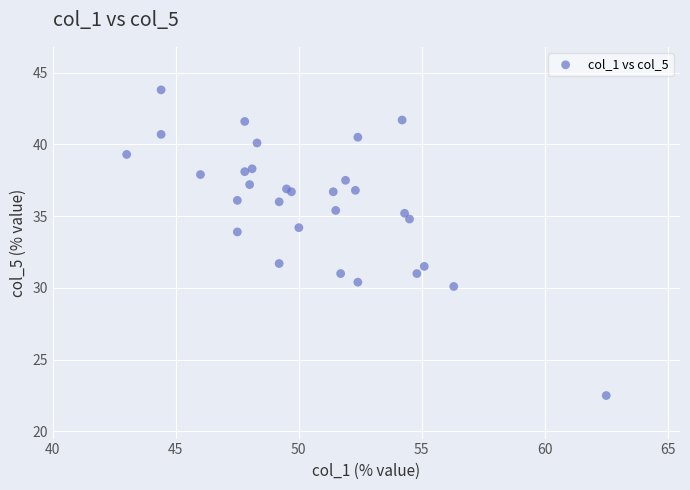

What Y value in the scatter plot is closest to 33?

33.9